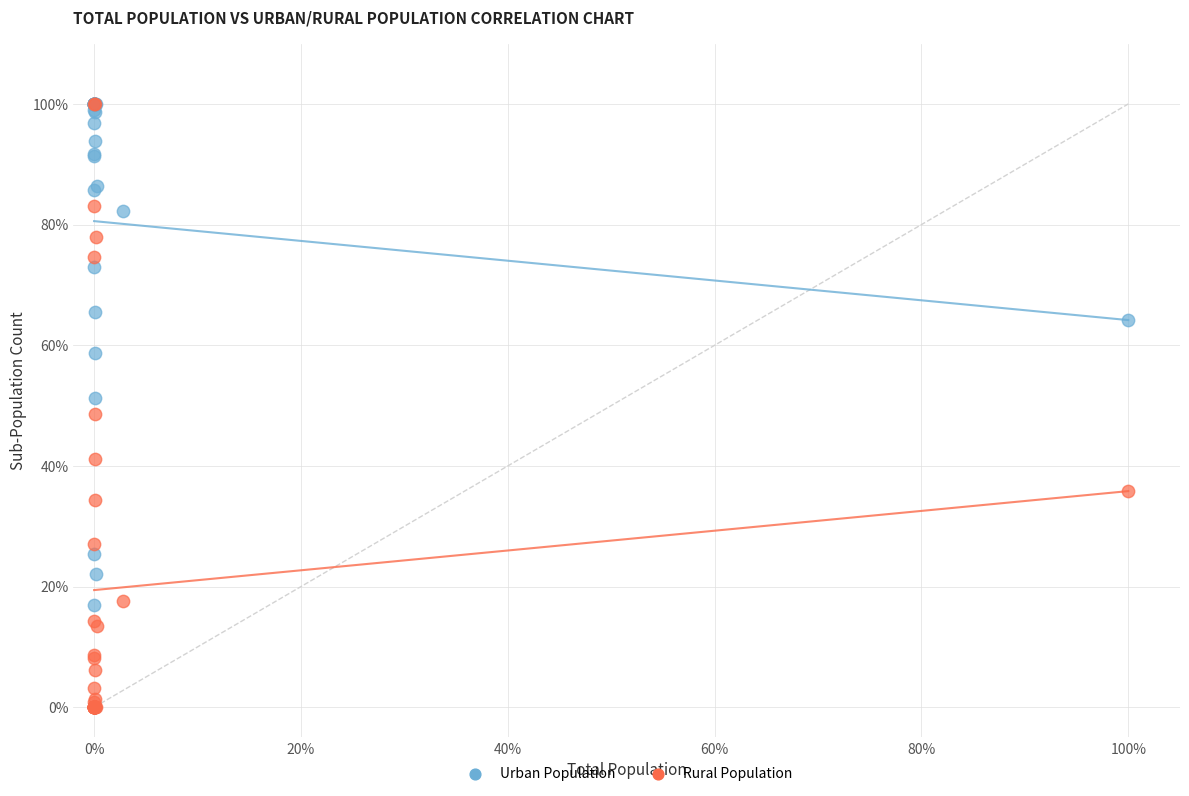

What are all the series names shown in the legend?

Urban Population, Rural Population